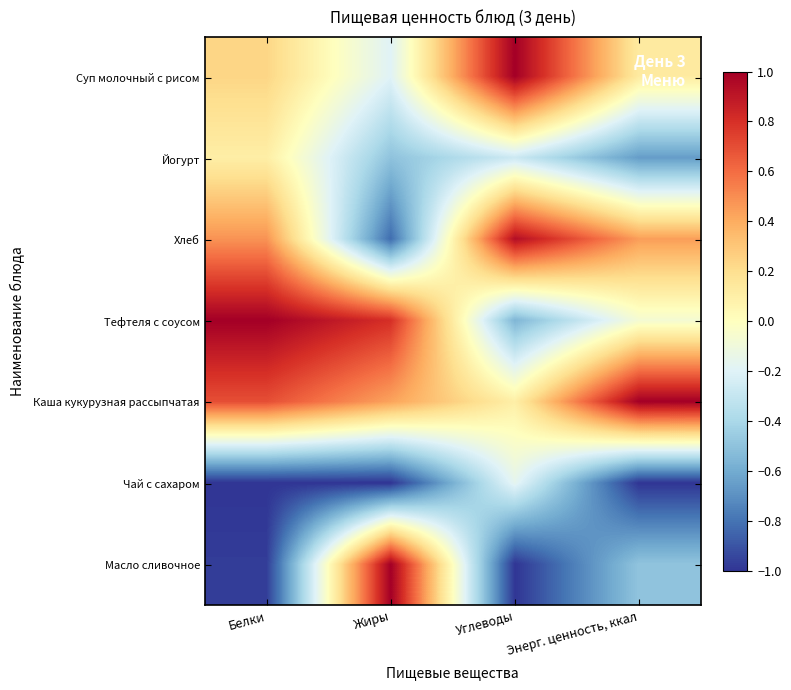

At which category is the sum across all series the highest?

Белки